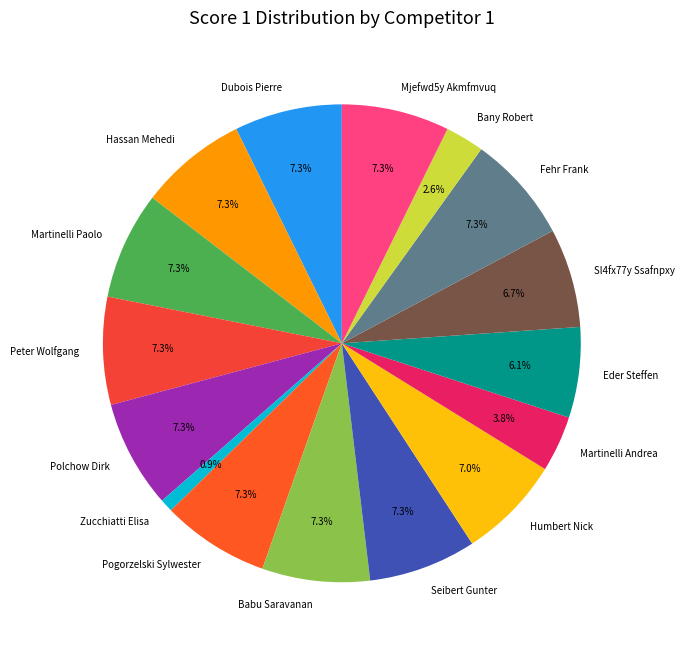

True or false: Sl4fx77y Ssafnpxy accounts for 7% of the total.

True